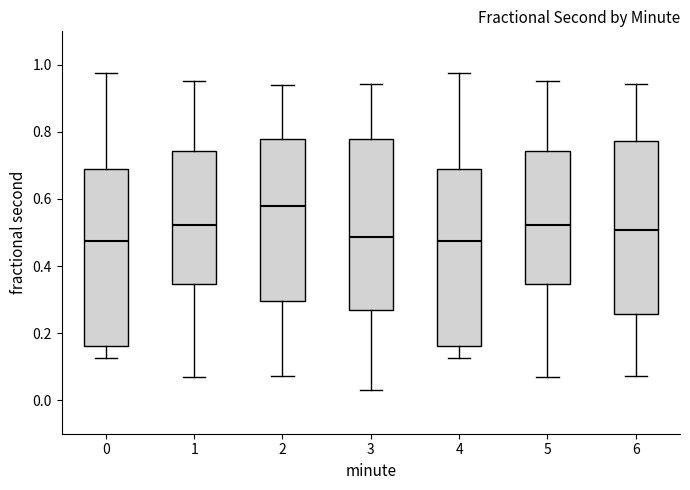

Which box has the highest median line?

2